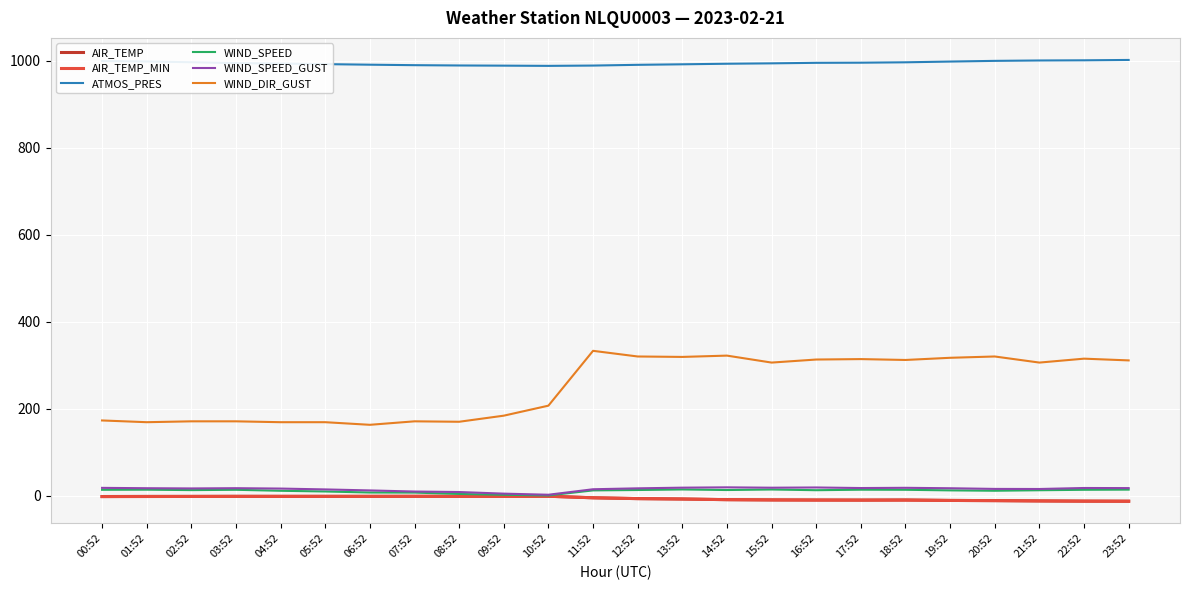

Which series has the largest range (max minus min)?

WIND_DIR_GUST